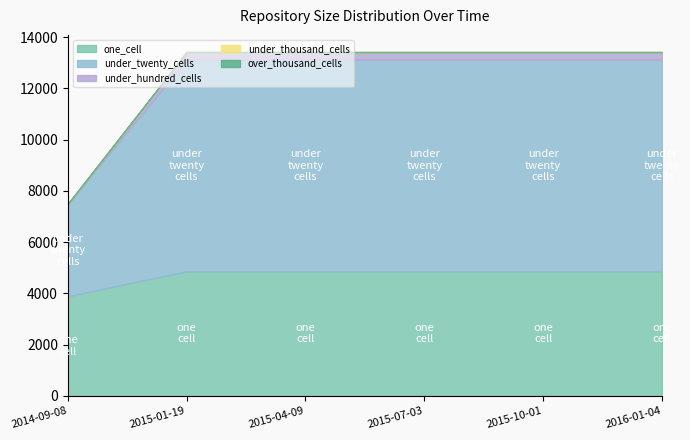

The one_cell series shows 4861 at 2015-10-01. True or false?

True